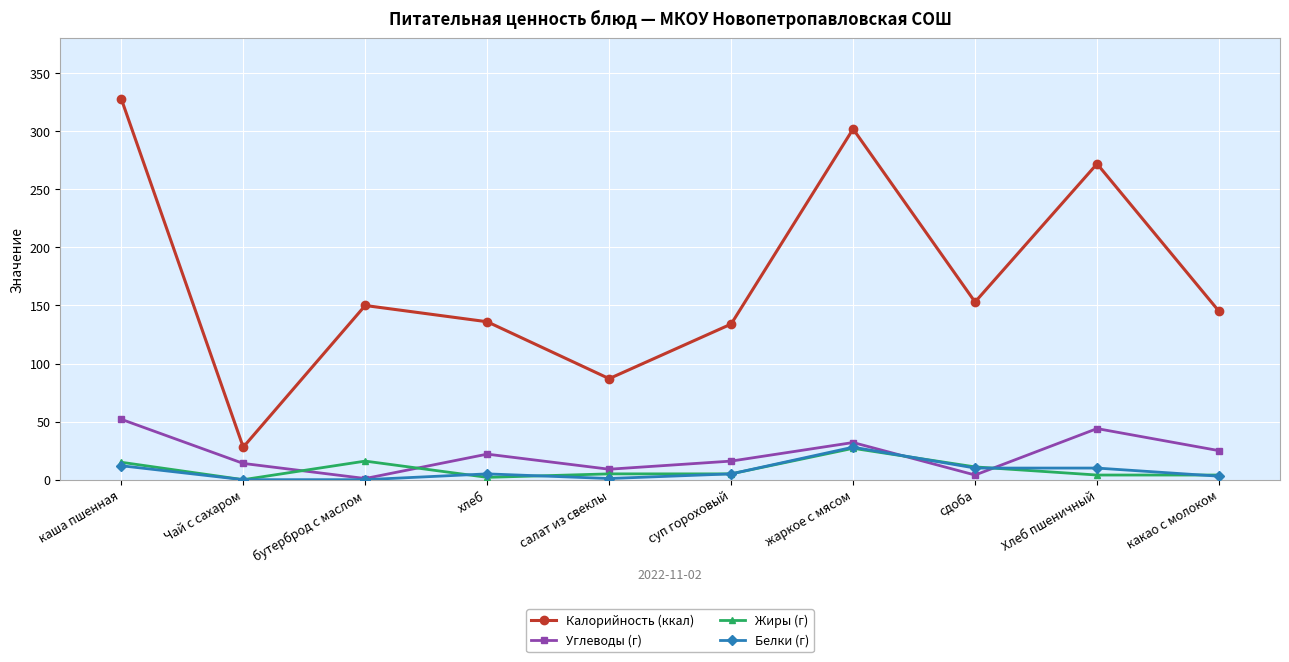

The value of Жиры (г) at каша пшенная is 15. True or false?

True